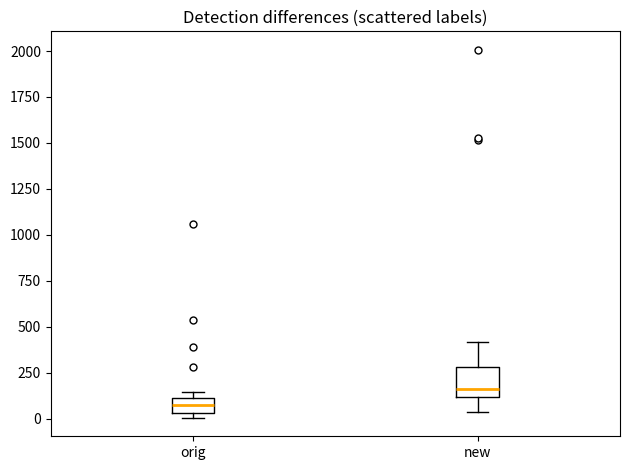

Reading left to right, transcribe this box plot: for each box, give where its median line is, the range the box spans, and where its two whiskers end, as read against the y-axis. The values are not printed on the chart, so give them approximately, as read against the axis.

orig: median 50 (inside the box), box 50 to 100, whiskers 0 to 150
new: median 150, box 100 to 300, whiskers 50 to 400